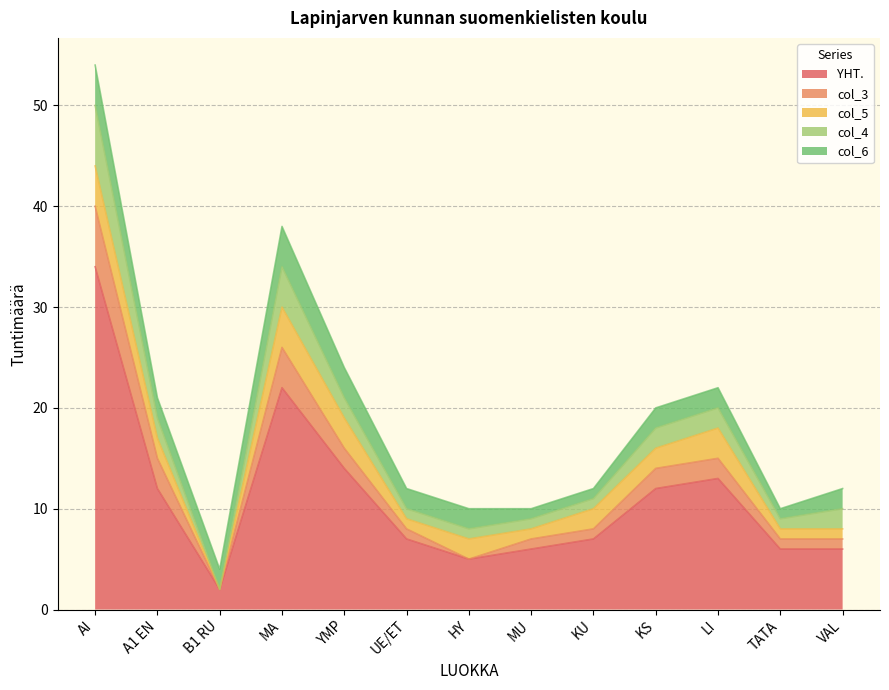

Reading left to right, transcribe all the data shown in this chart.

YHT.: AI=34	A1 EN=12	B1 RU=2	MA=22	YMP=14	UE/ET=7	HY=5	MU=6	KU=7	KS=12	LI=13	TATA=6	VAL=6
col_3: AI=6	A1 EN=3	B1 RU=0	MA=4	YMP=2	UE/ET=1	HY=0	MU=1	KU=1	KS=2	LI=2	TATA=1	VAL=1
col_5: AI=4	A1 EN=2	B1 RU=0	MA=4	YMP=3	UE/ET=1	HY=2	MU=1	KU=2	KS=2	LI=3	TATA=1	VAL=1
col_4: AI=6	A1 EN=2	B1 RU=0	MA=4	YMP=2	UE/ET=1	HY=1	MU=1	KU=1	KS=2	LI=2	TATA=1	VAL=2
col_6: AI=4	A1 EN=2	B1 RU=2	MA=4	YMP=3	UE/ET=2	HY=2	MU=1	KU=1	KS=2	LI=2	TATA=1	VAL=2